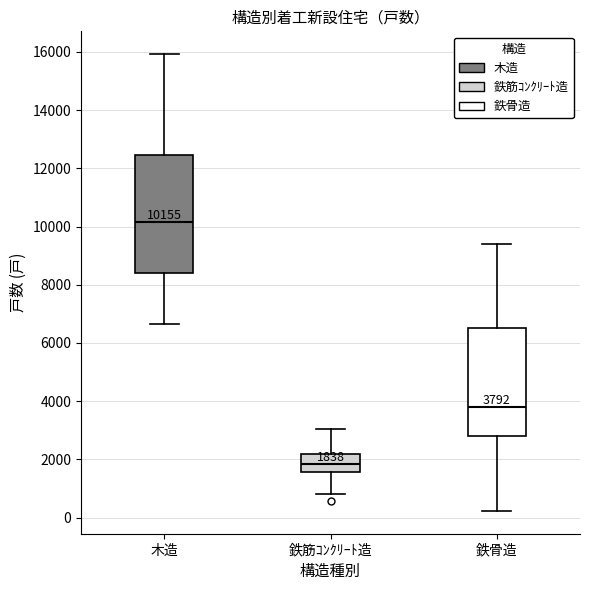

Which box is the tallest, from its lower edge to its upper edge?

木造